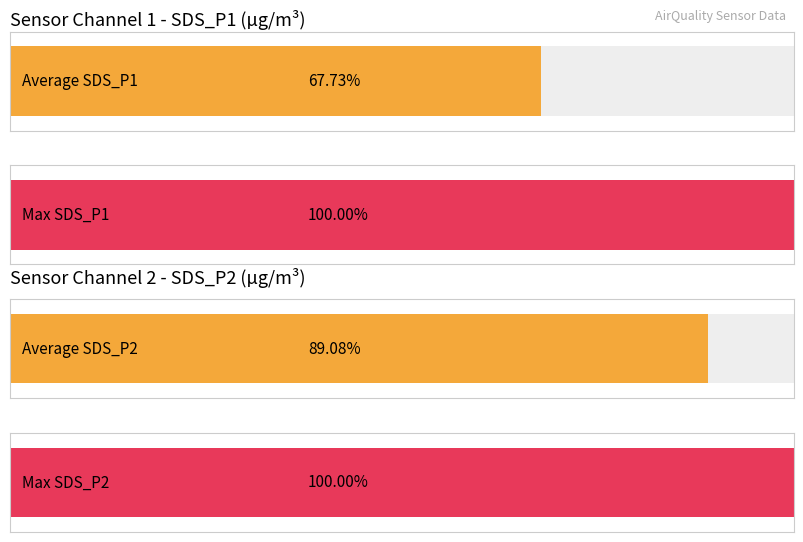

What are all the series names shown in the legend?

SDS_P1, SDS_P2